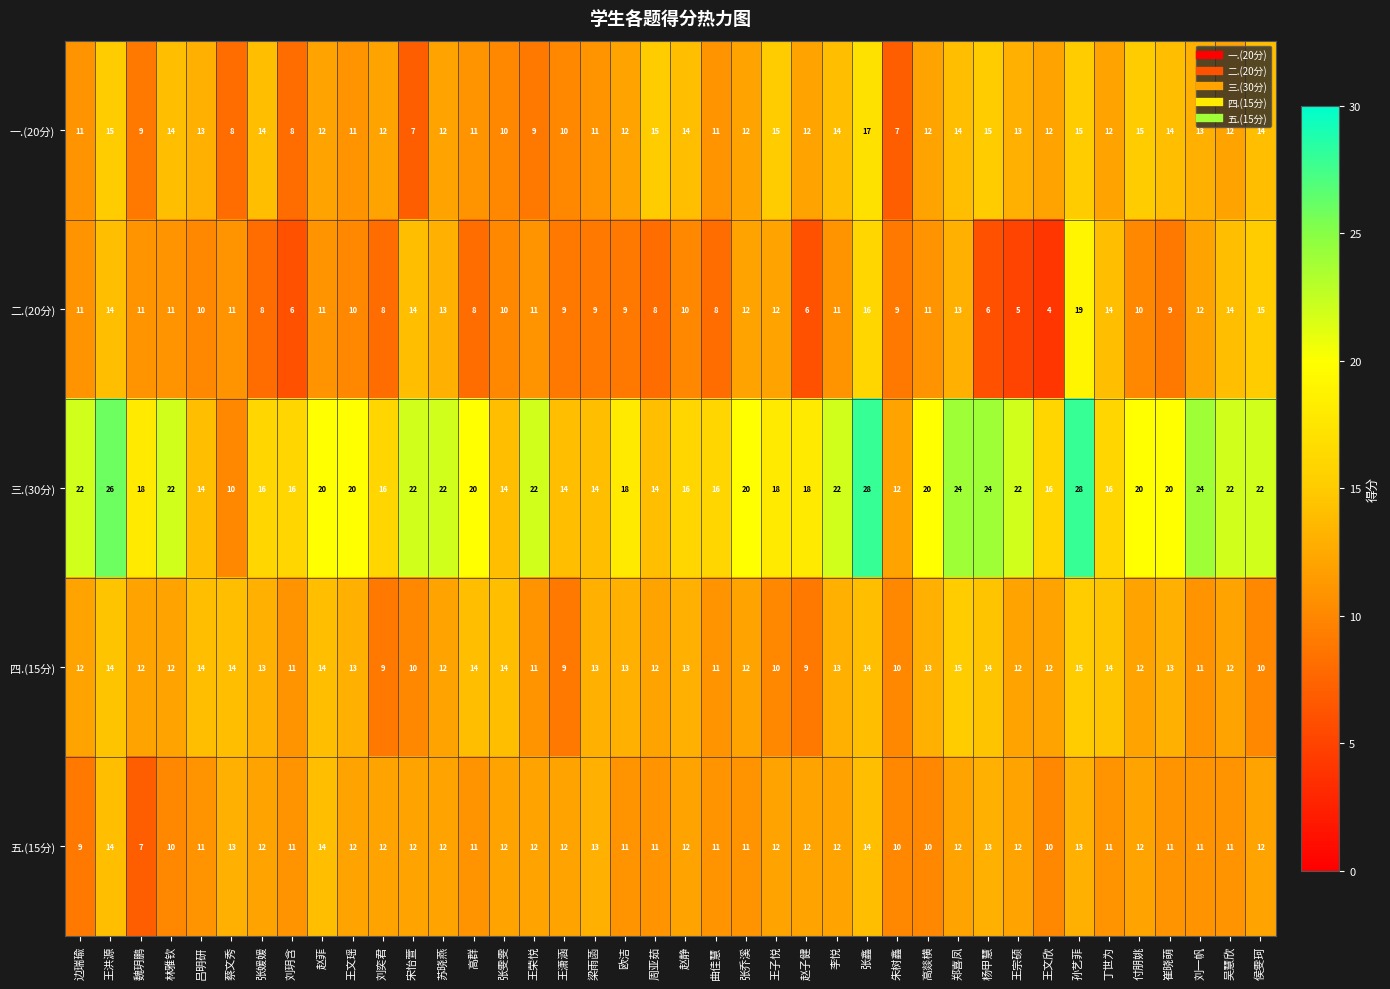

At 魏玥鹏, list the series in order from smallest to largest.

五.(15分), 一.(20分), 二.(20分), 四.(15分), 三.(30分)